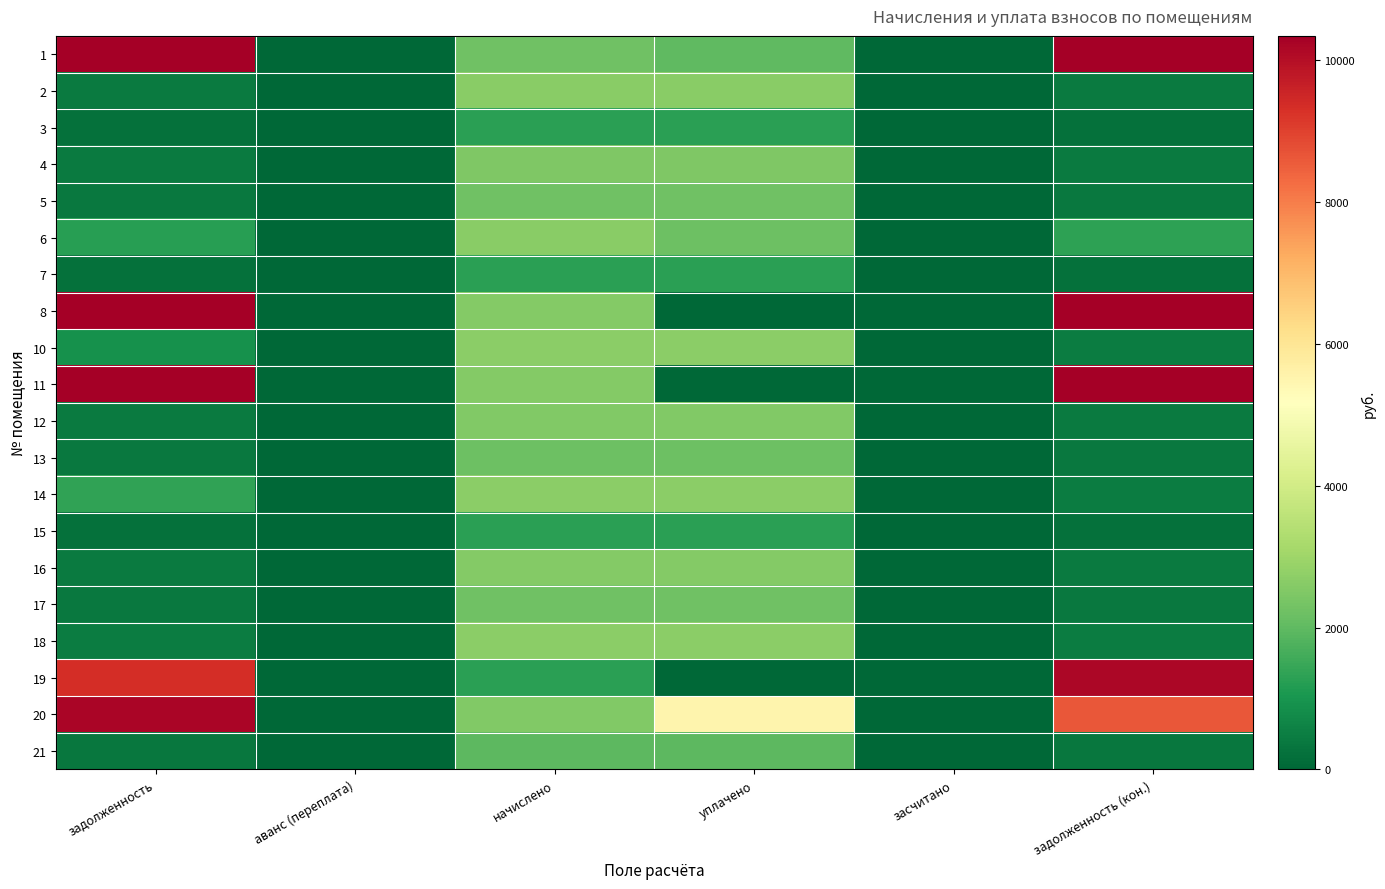

Reading right to left, transcribe all the data shown in this chart.

1: задолженность (кон.)=12977.0	засчитано=0.0	уплачено=2000.0	начислено=2229.1	аванс (переплата)=0.0	задолженность=13631.0
2: задолженность (кон.)=444.2	засчитано=0.0	уплачено=2665.4	начислено=2665.4	аванс (переплата)=0.0	задолженность=444.2
3: задолженность (кон.)=214.6	засчитано=0.0	уплачено=1287.4	начислено=1287.4	аванс (переплата)=0.0	задолженность=214.6
4: задолженность (кон.)=414.7	засчитано=0.0	уплачено=2488.3	начислено=2488.3	аванс (переплата)=0.0	задолженность=414.7
5: задолженность (кон.)=376.6	засчитано=0.0	уплачено=2259.4	начислено=2259.4	аванс (переплата)=0.0	задолженность=376.6
6: задолженность (кон.)=1329.1	засчитано=0.0	уплачено=2214.7	начислено=2652.5	аванс (переплата)=0.0	задолженность=1220.5
7: задолженность (кон.)=214.6	засчитано=0.0	уплачено=1287.4	начислено=1287.4	аванс (переплата)=0.0	задолженность=214.6
8: задолженность (кон.)=20081.6	засчитано=0.0	уплачено=0.0	начислено=2548.8	аванс (переплата)=0.0	задолженность=18451.8
10: задолженность (кон.)=445.8	засчитано=0.0	уплачено=2679.0	начислено=2678.4	аванс (переплата)=0.0	задолженность=892.8
11: задолженность (кон.)=19879.5	засчитано=0.0	уплачено=0.0	начислено=2553.1	аванс (переплата)=0.0	задолженность=18251.9
12: задолженность (кон.)=424.1	засчитано=0.0	уплачено=2544.5	начислено=2544.5	аванс (переплата)=0.0	задолженность=424.1
13: задолженность (кон.)=369.4	засчитано=0.0	уплачено=2216.2	начислено=2216.2	аванс (переплата)=0.0	задолженность=369.4
14: задолженность (кон.)=450.7	засчитано=0.0	уплачено=2704.3	начислено=2704.3	аванс (переплата)=0.0	задолженность=1352.6
15: задолженность (кон.)=212.4	засчитано=0.0	уплачено=1274.4	начислено=1274.4	аванс (переплата)=0.0	задолженность=212.4
16: задолженность (кон.)=428.4	засчитано=0.0	уплачено=2570.4	начислено=2570.4	аванс (переплата)=0.0	задолженность=428.4
17: задолженность (кон.)=375.1	засчитано=0.0	уплачено=2250.7	начислено=2250.7	аванс (переплата)=0.0	задолженность=374.2
18: задолженность (кон.)=445.0	засчитано=0.0	уплачено=2669.8	начислено=2669.8	аванс (переплата)=0.0	задолженность=445.0
19: задолженность (кон.)=10176.9	засчитано=0.0	уплачено=0.0	начислено=1291.7	аванс (переплата)=0.0	задолженность=9351.0
20: задолженность (кон.)=8625.2	засчитано=0.0	уплачено=5500.0	начислено=2535.8	аванс (переплата)=0.0	задолженность=10202.9
21: задолженность (кон.)=329.0	засчитано=0.0	уплачено=1974.2	начислено=1974.2	аванс (переплата)=0.0	задолженность=329.0